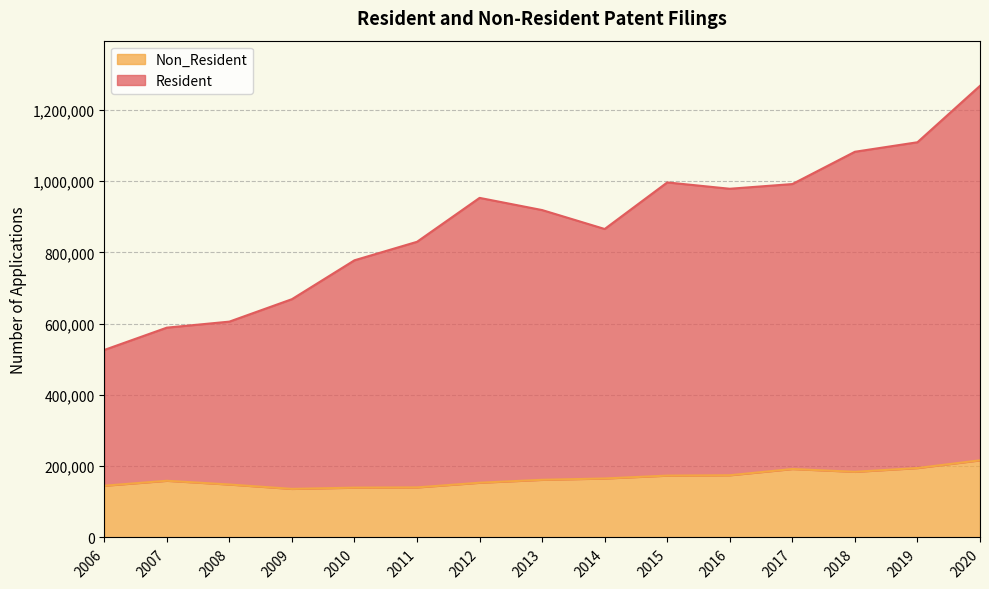

Read the Resident value at 2015.

996200